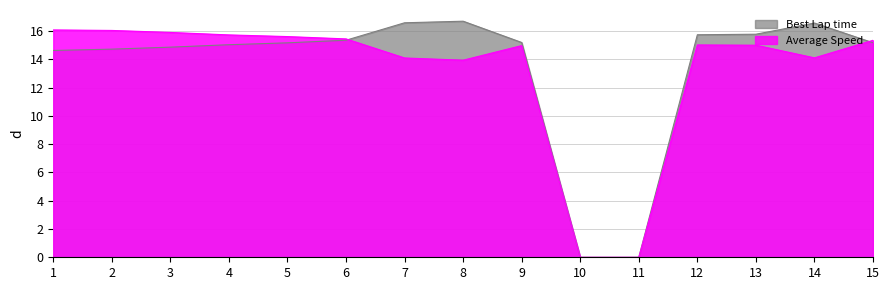

What is the value of the 14th point from the left?

16.6